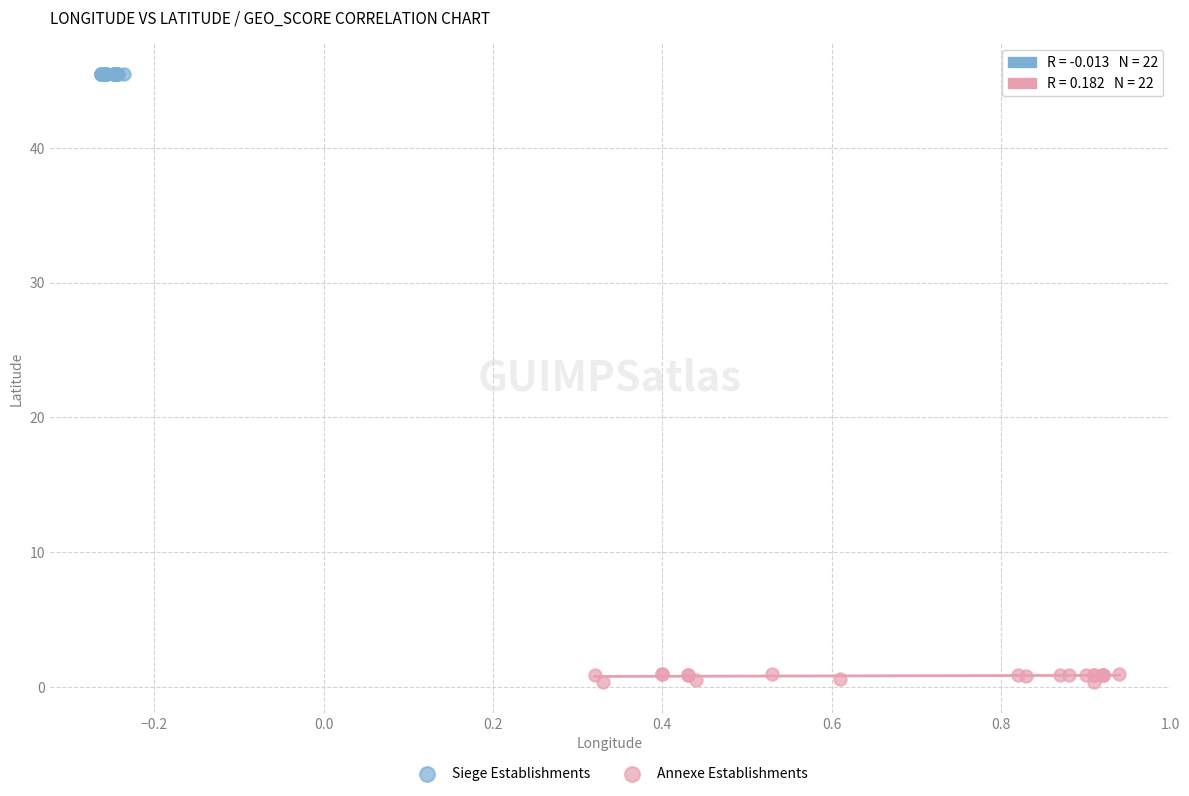

Which series reaches the maximum Y coordinate?

Siege Establishments